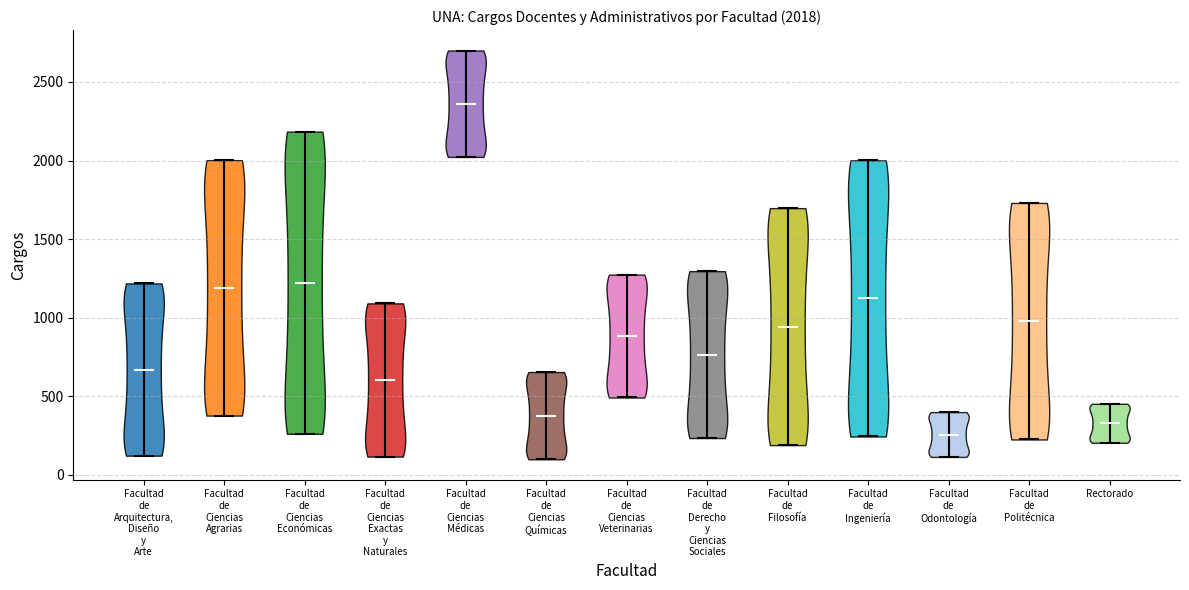

Which violin has the highest median line?

Facultad de Ciencias Médicas